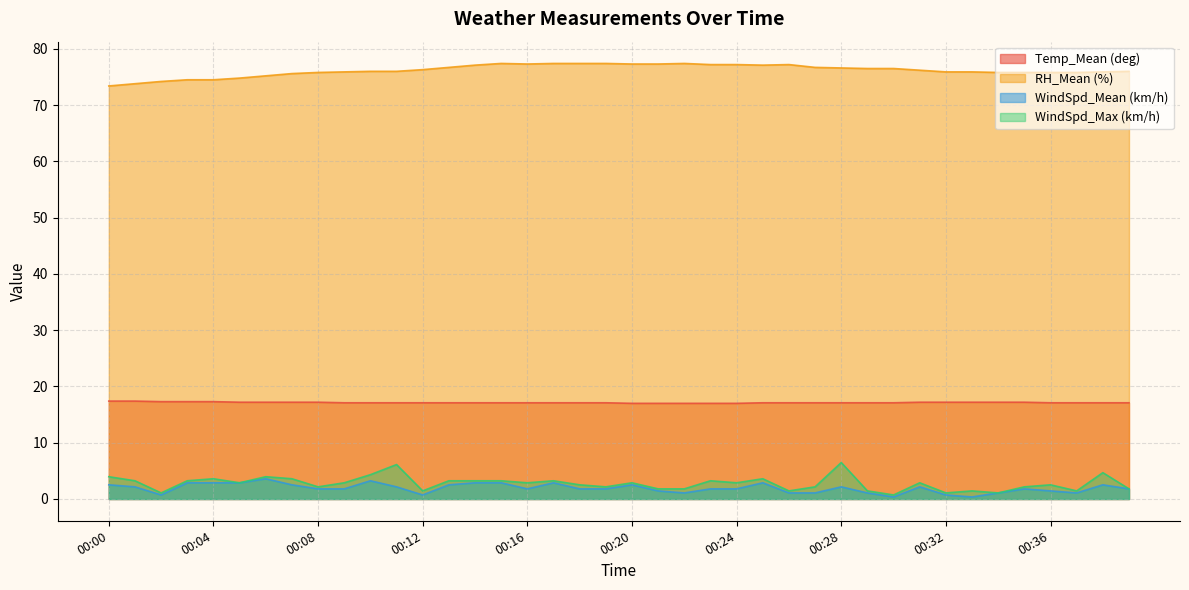

Which has a higher value, 00:17 or 00:21?

00:17